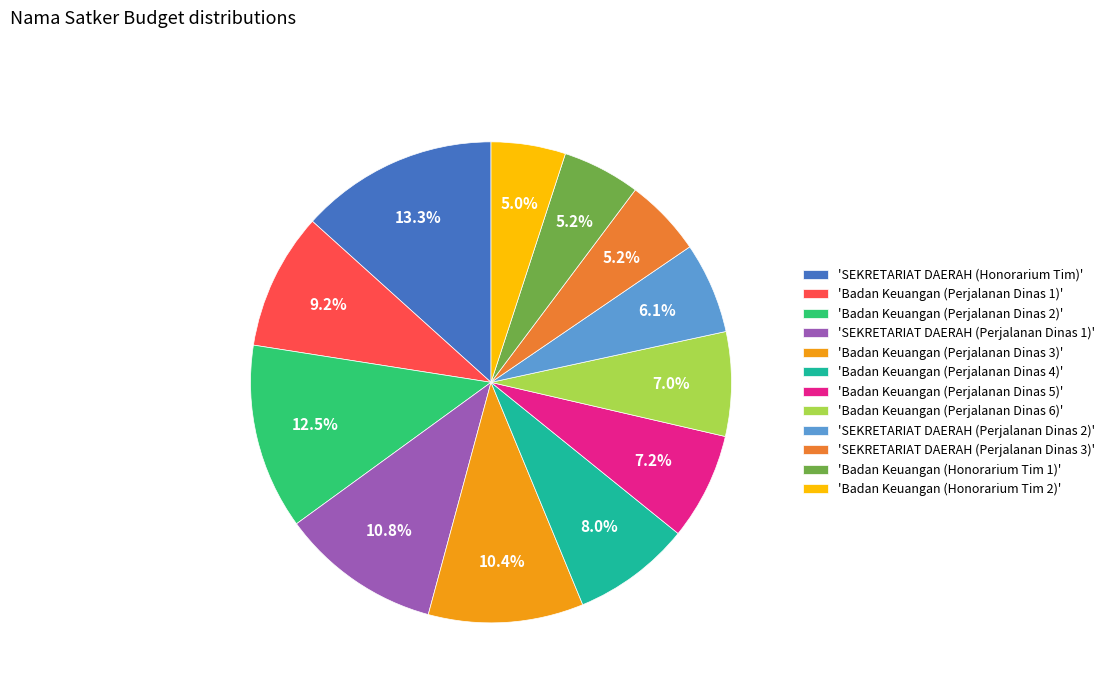

How many segments does this pie chart have?

12